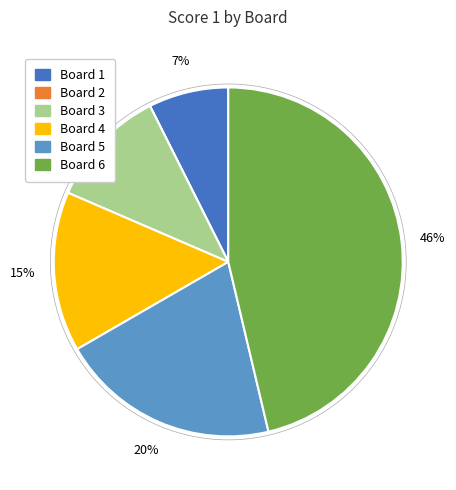

Is there a majority slice in this chart?

No